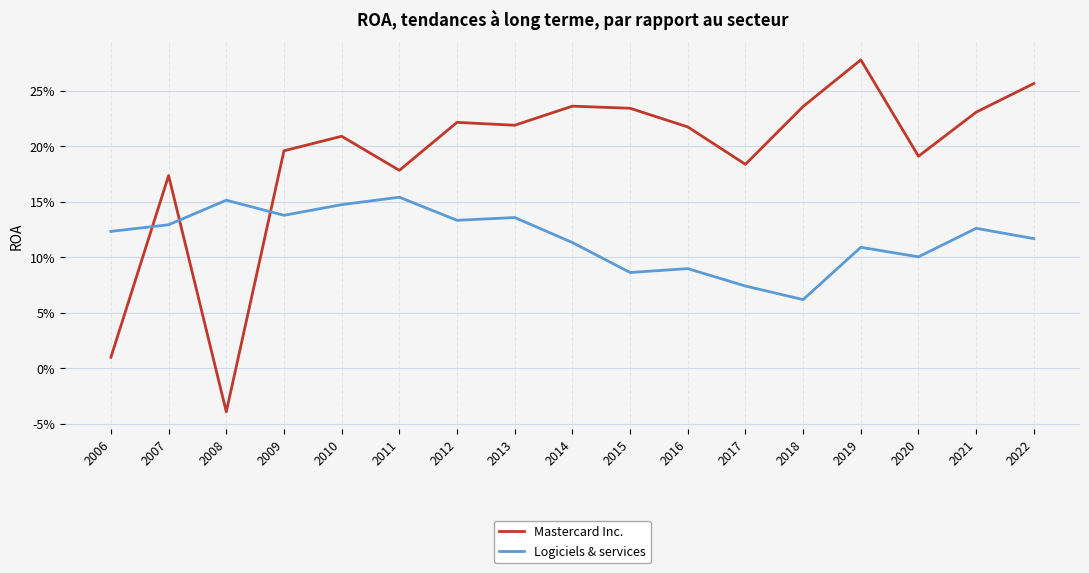

What are all the series names shown in the legend?

Mastercard Inc., Logiciels & services